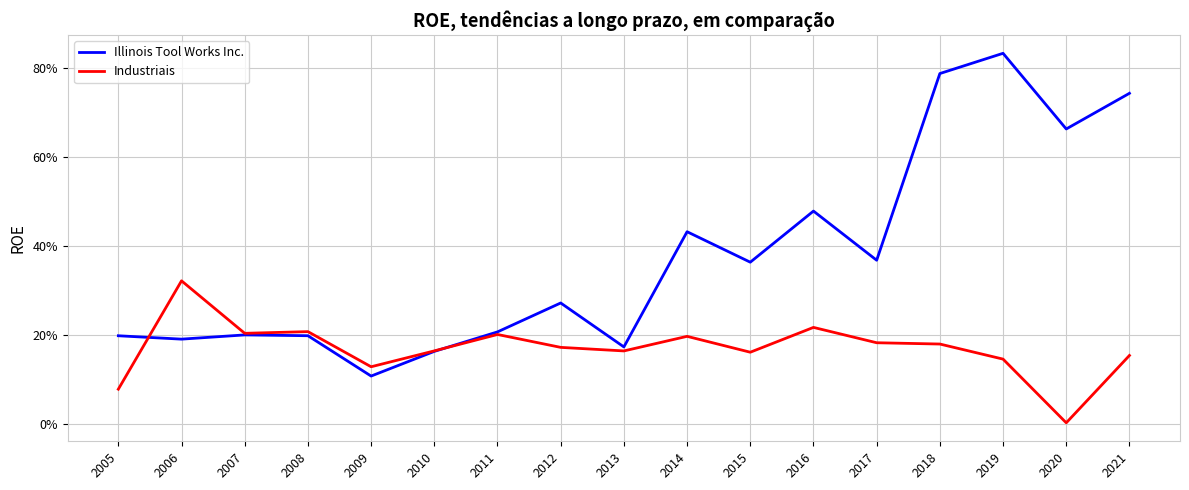

In Illinois Tool Works Inc., how many points are lower than both neighbors (excluding endpoints)?

6